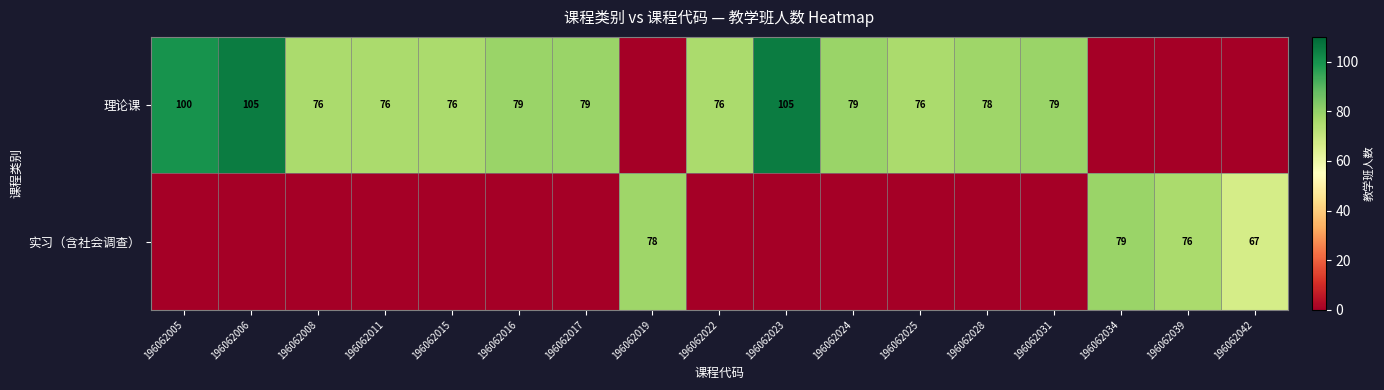

How many series are shown in this chart?

2